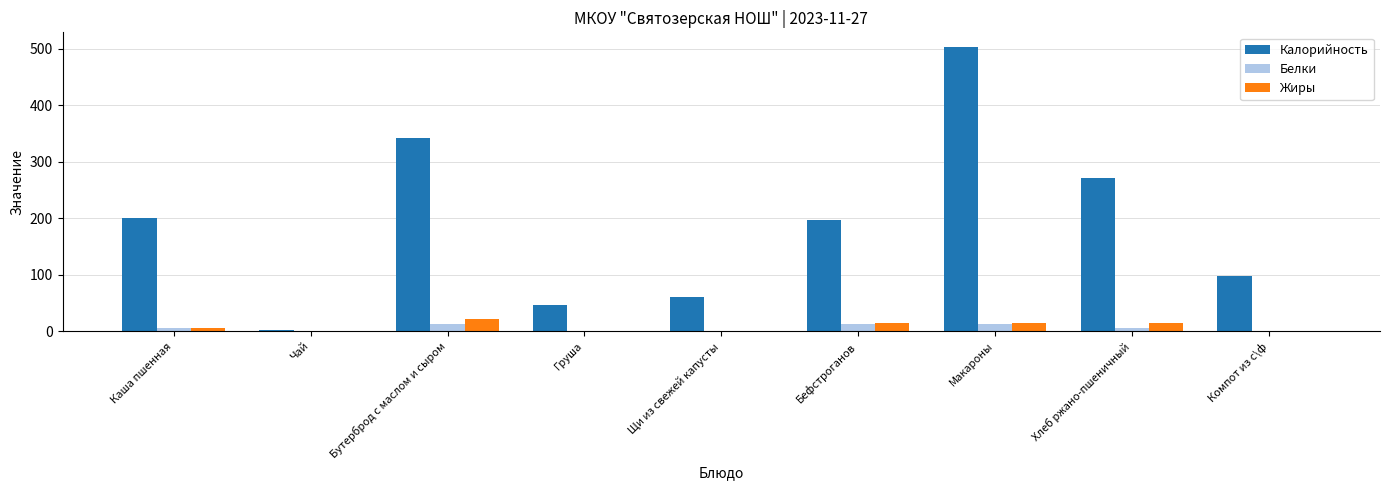

What is the approximate value of Белки at Бефстроганов?

12.0